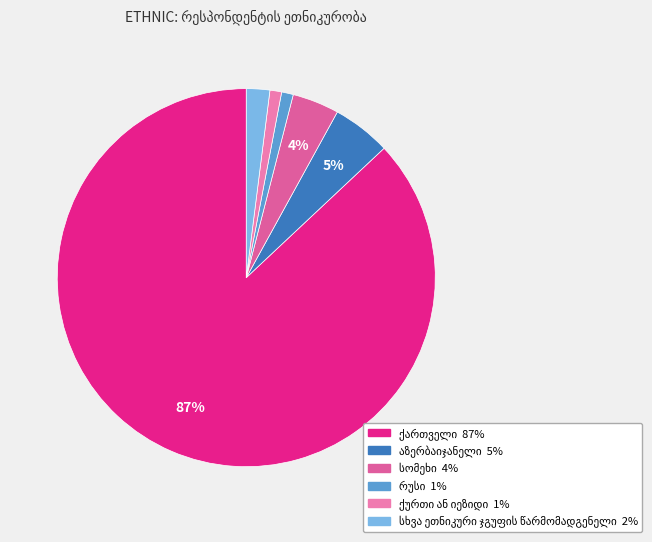

How many segments does this pie chart have?

6